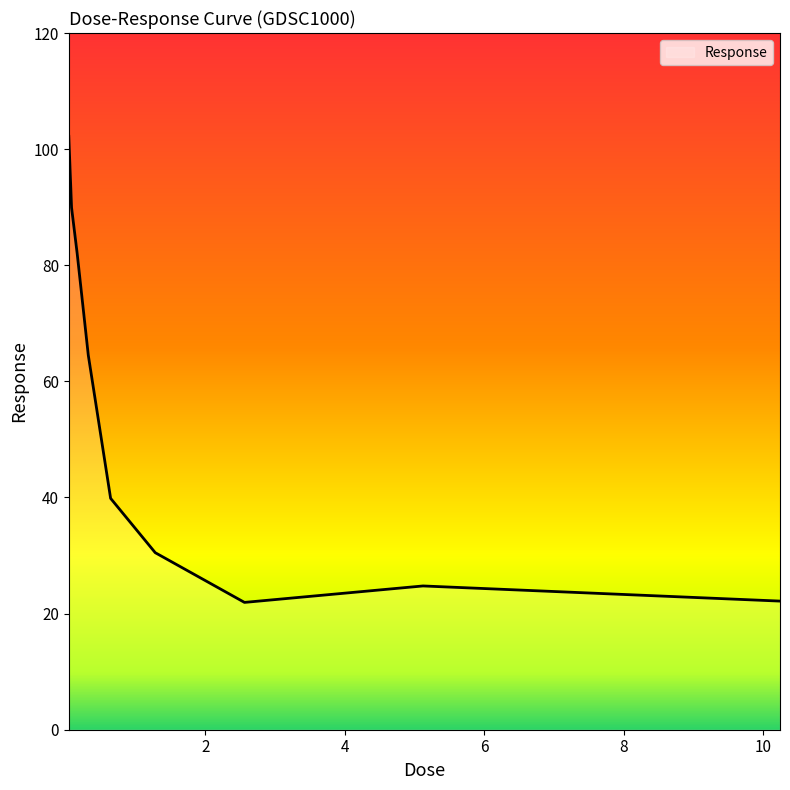

What is the difference between the maximum and minimum values?

80.3